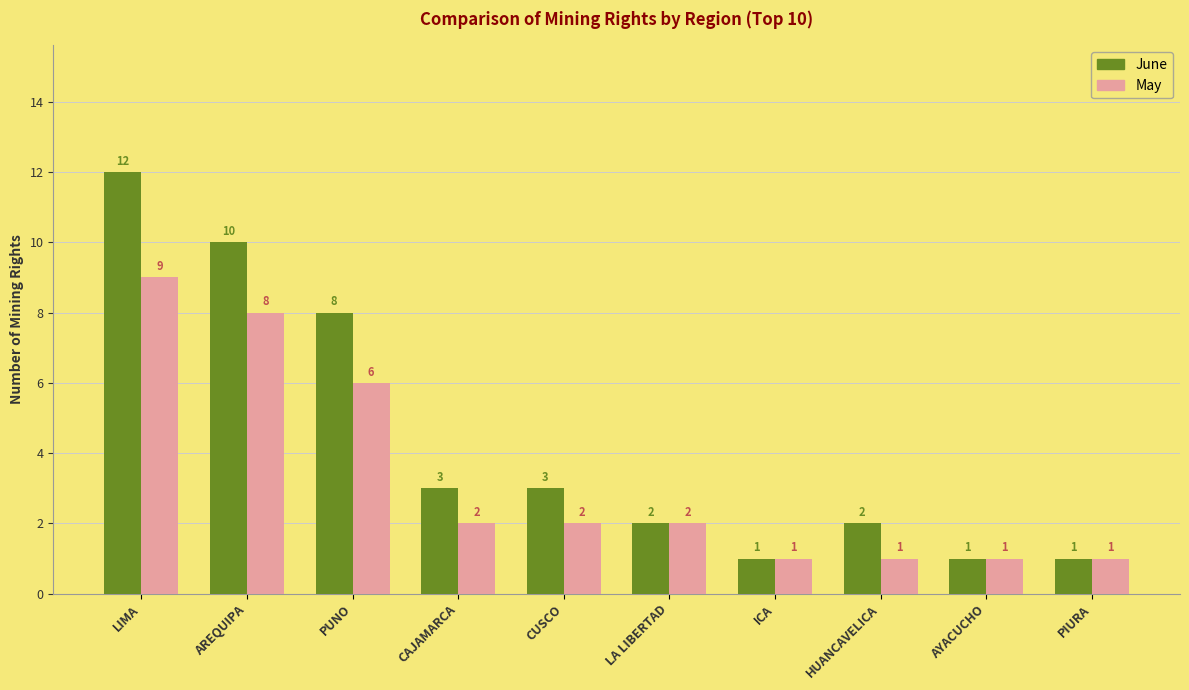

Count the number of data series in this chart.

2